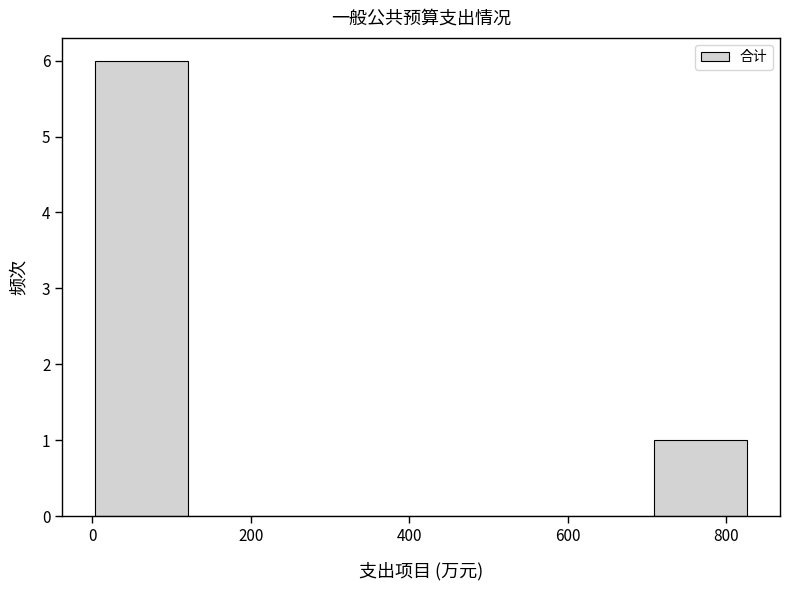

Over which range of the x-axis is the bar tallest?

0 to 120